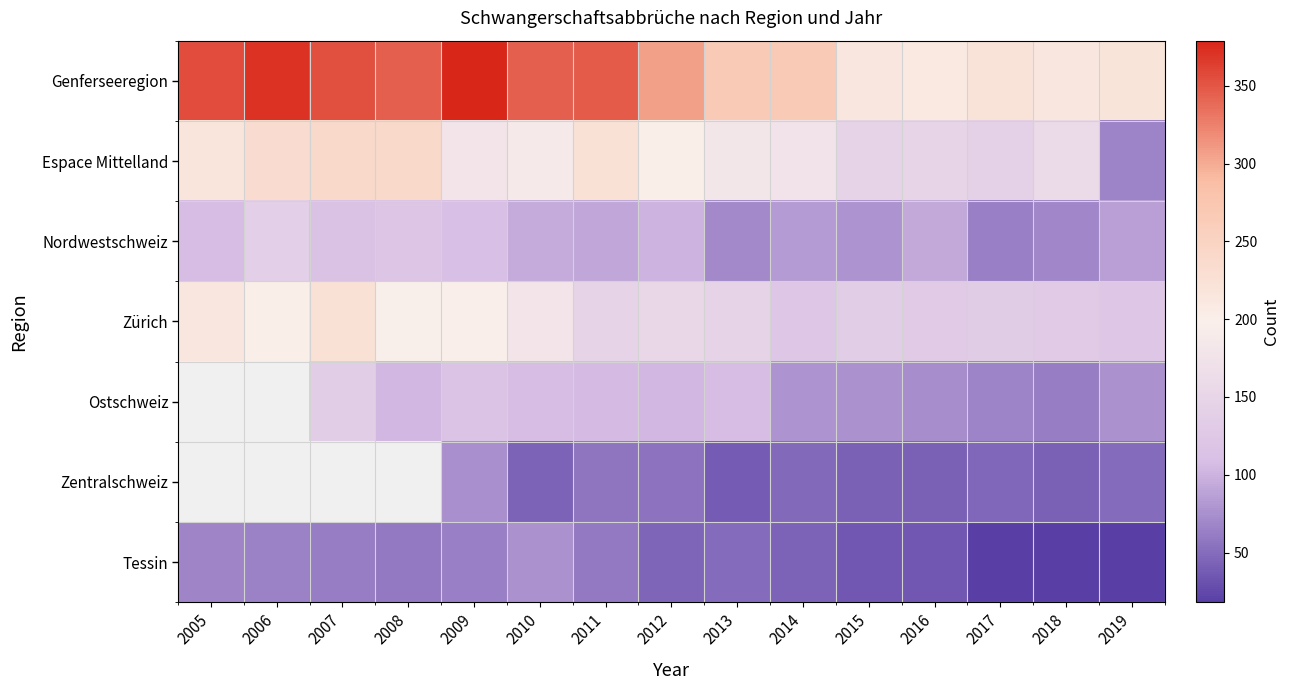

What is the spread (max minus min) of values at 2006?

306.0